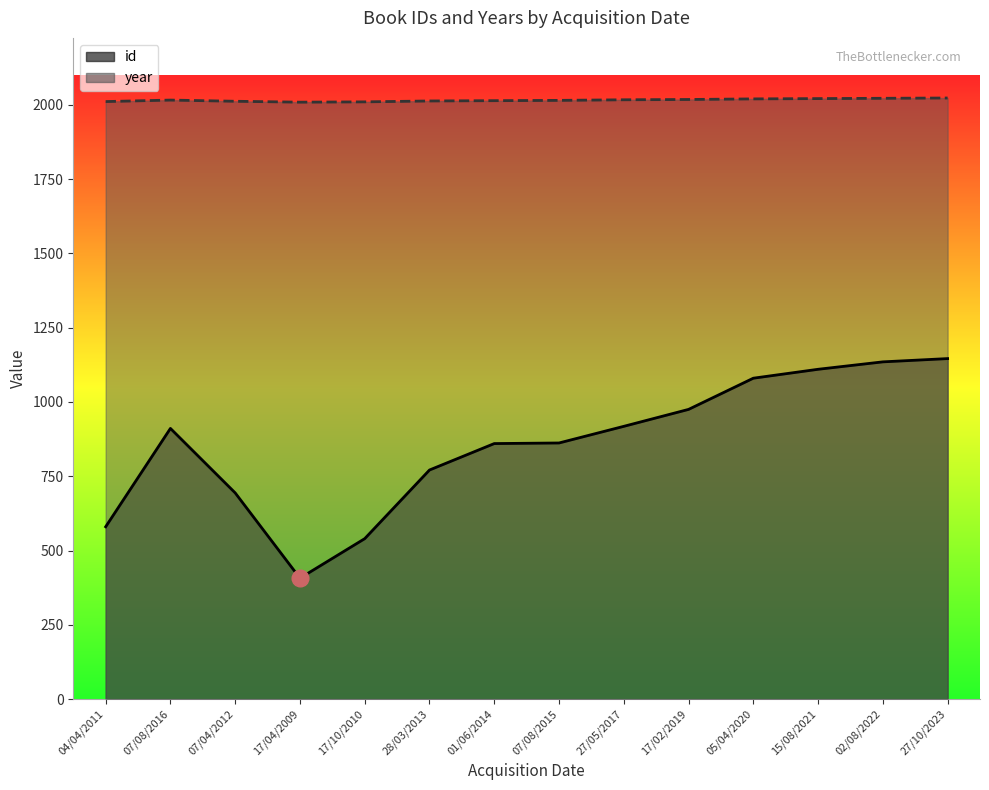

At which category does the chart reach its peak across all series?

27/10/2023